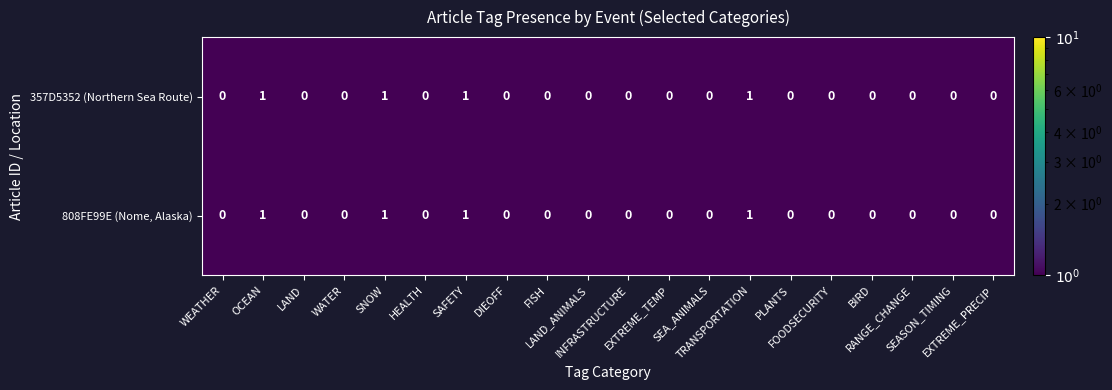

Count the 357D5352 (Northern Sea Route) values in the range 0 to 1.

20